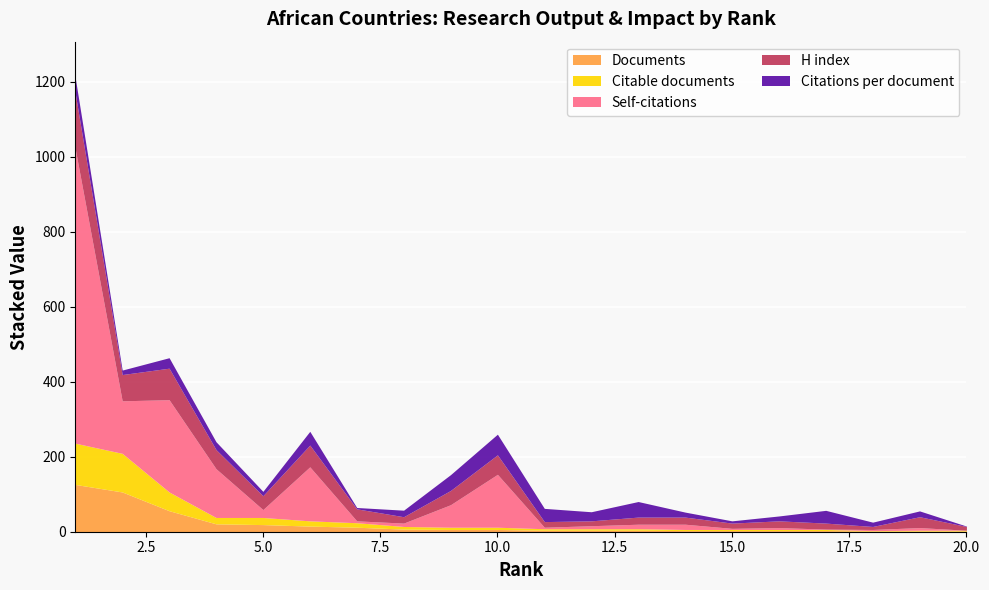

At which category does Citations reach its first local peak?

3